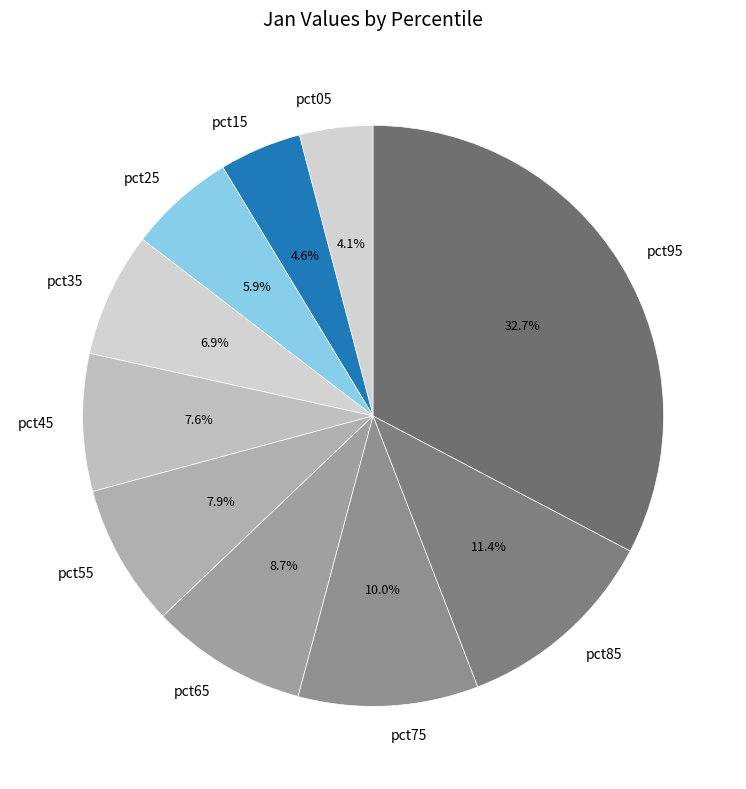

Is there any slice that represents more than half of the pie?

No